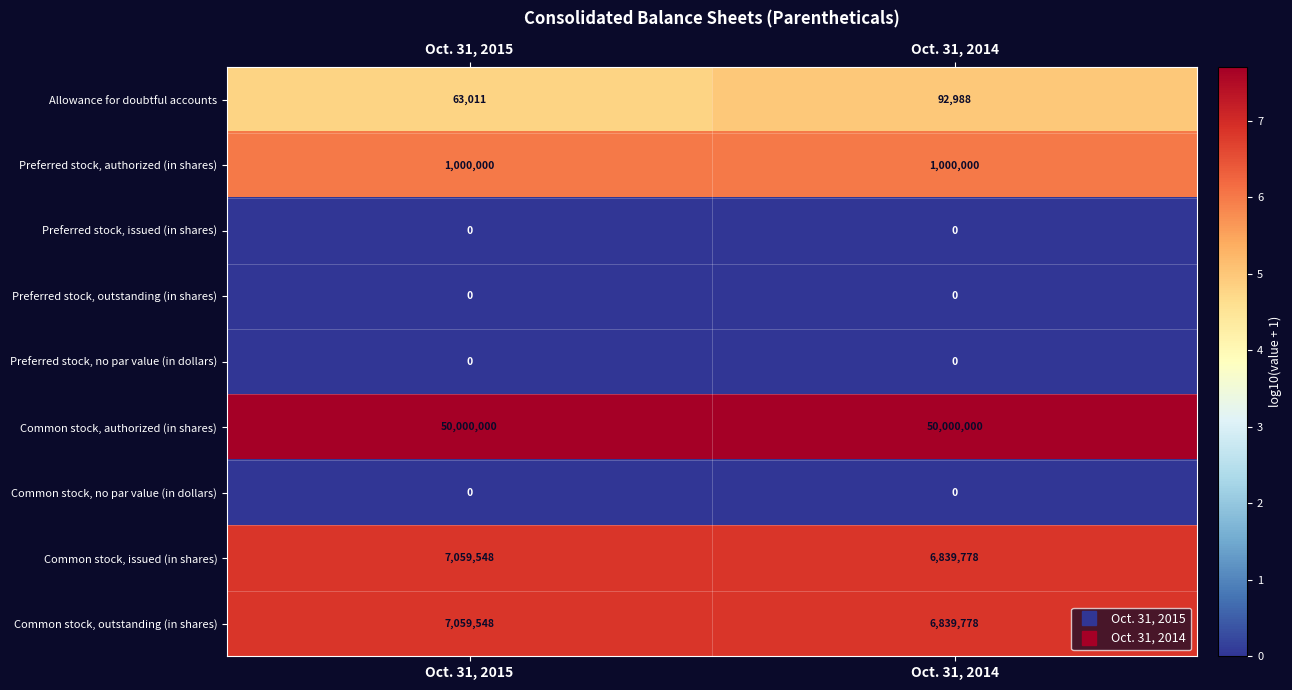

What is the sum of all Common stock, issued (in shares) values?

13899326